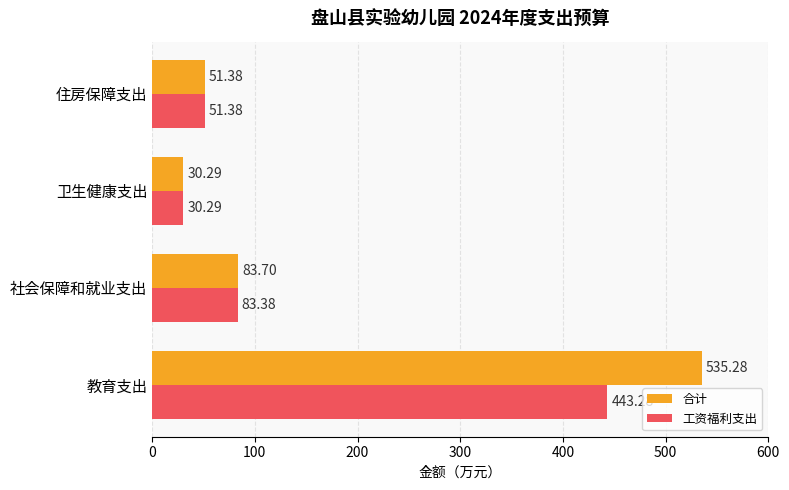

Which series has the widest spread of values?

合计